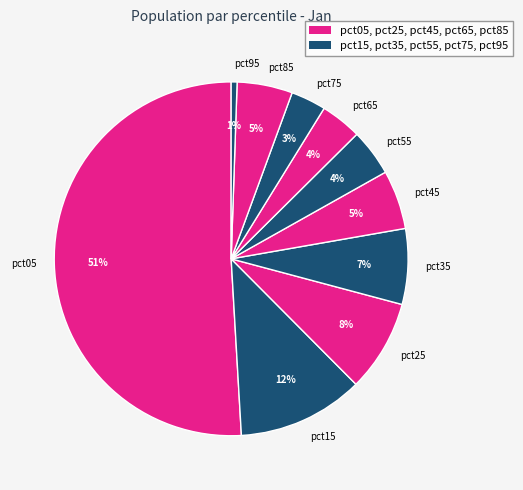

To the nearest percent, what is the difference between the largest and smallest slice percentages?

50%